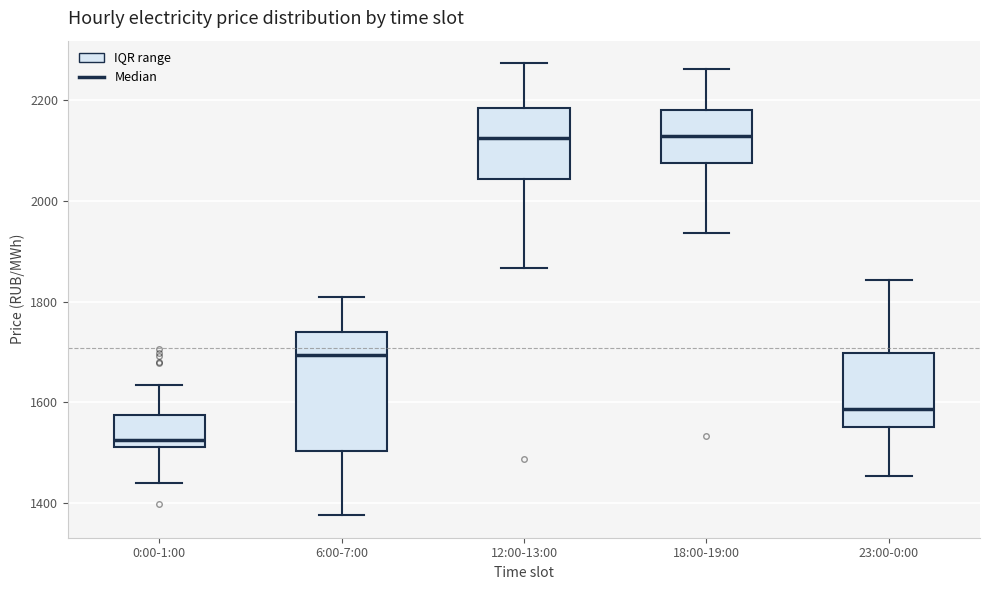

Where does the lower whisker of the box for 23:00-0:00 end on the y-axis? The values are not printed on the chart, so give them approximately, as read against the axis.

1460